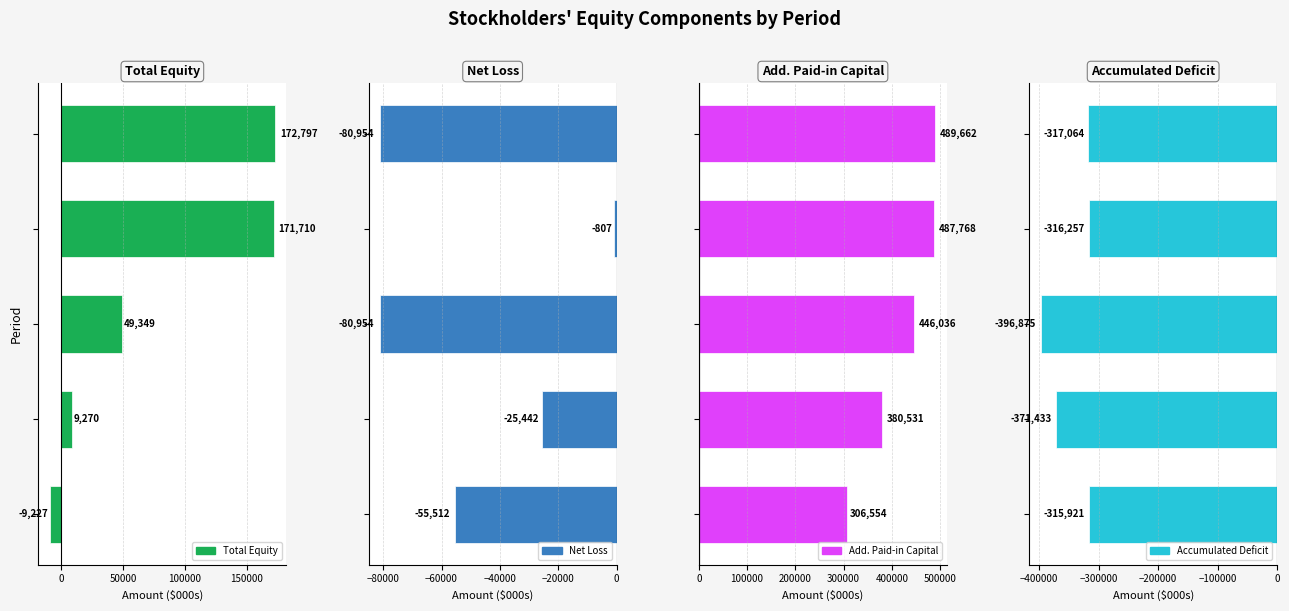

What is the sum of all Net Loss values?

-243669